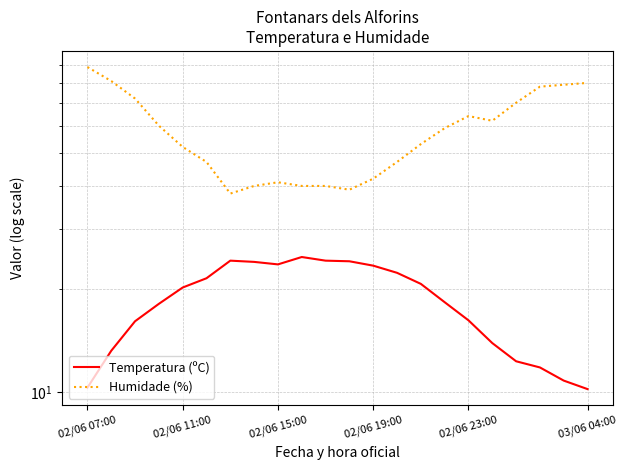

Which has a higher value, 16 or 7?

7